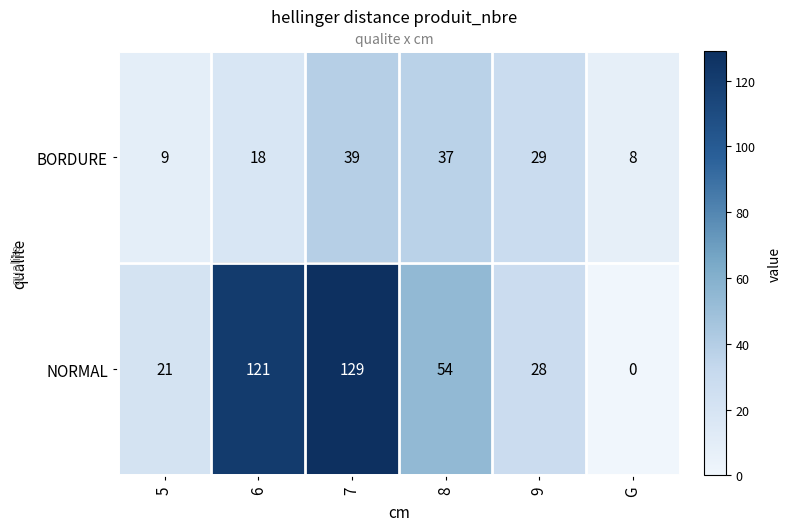

How many data points in NORMAL are less than 54?

3